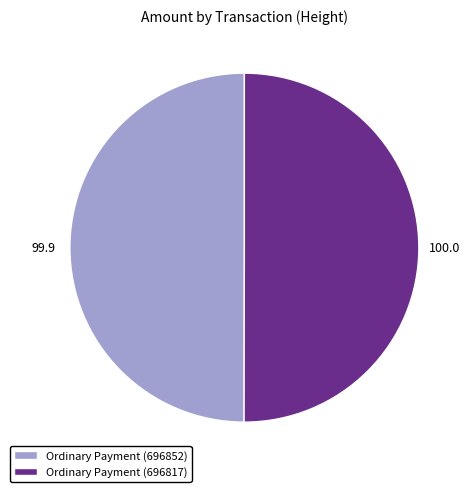

What is the ratio of the value at Ordinary Payment (696852) to the value at Ordinary Payment (696817)?

1.0